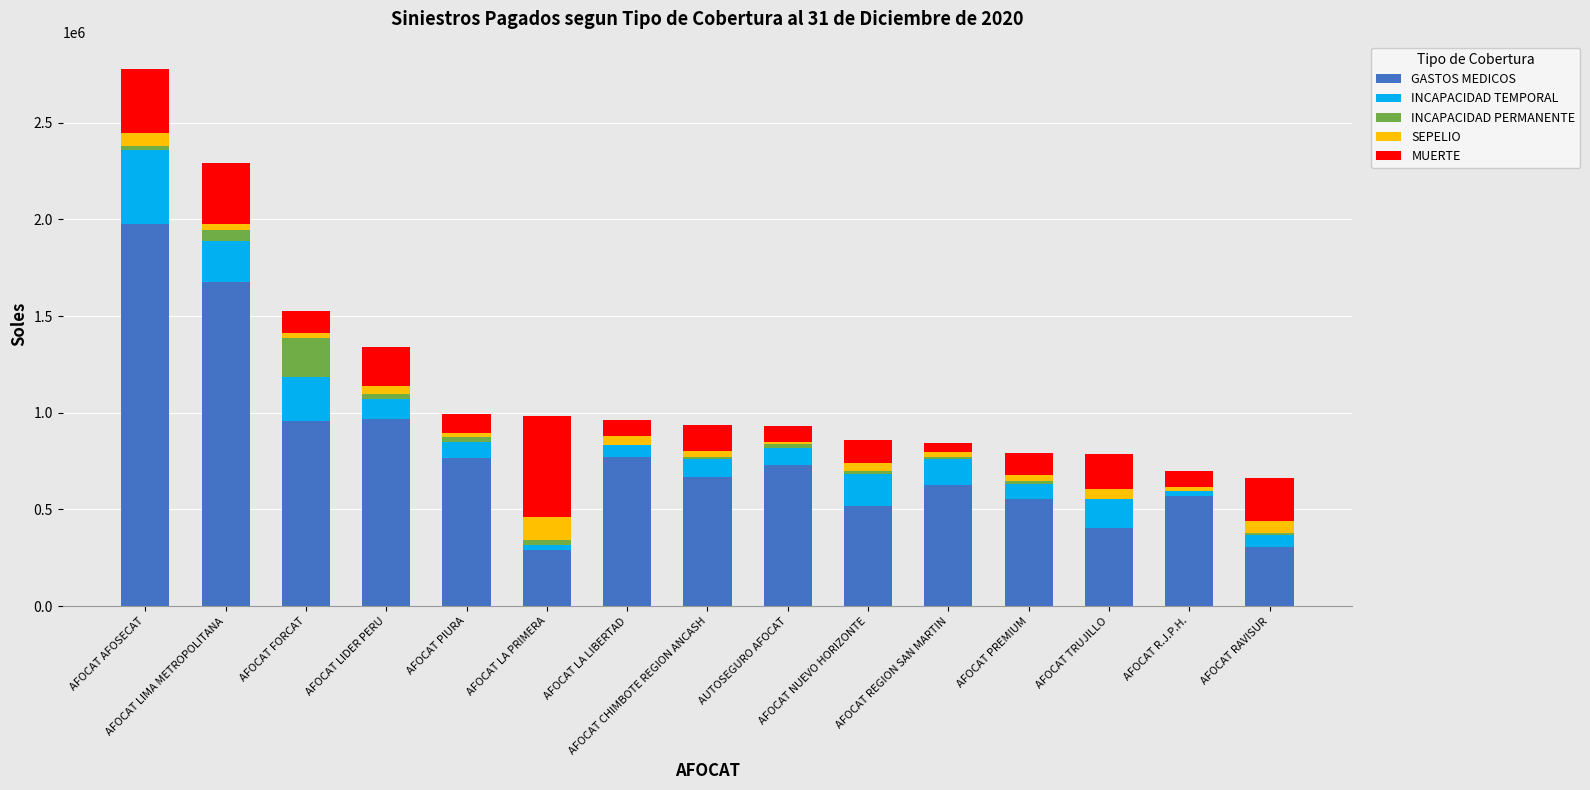

How many series are shown in this chart?

5